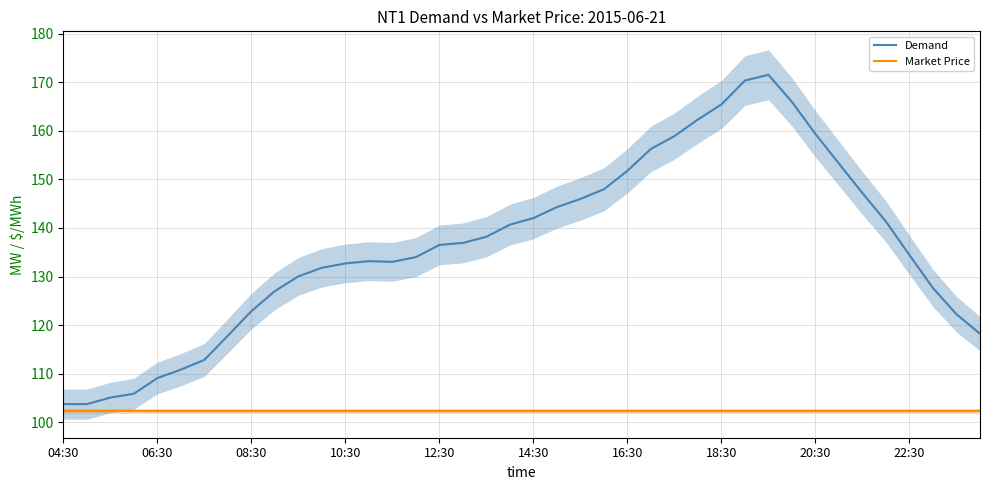

What position from the right is 19?

21